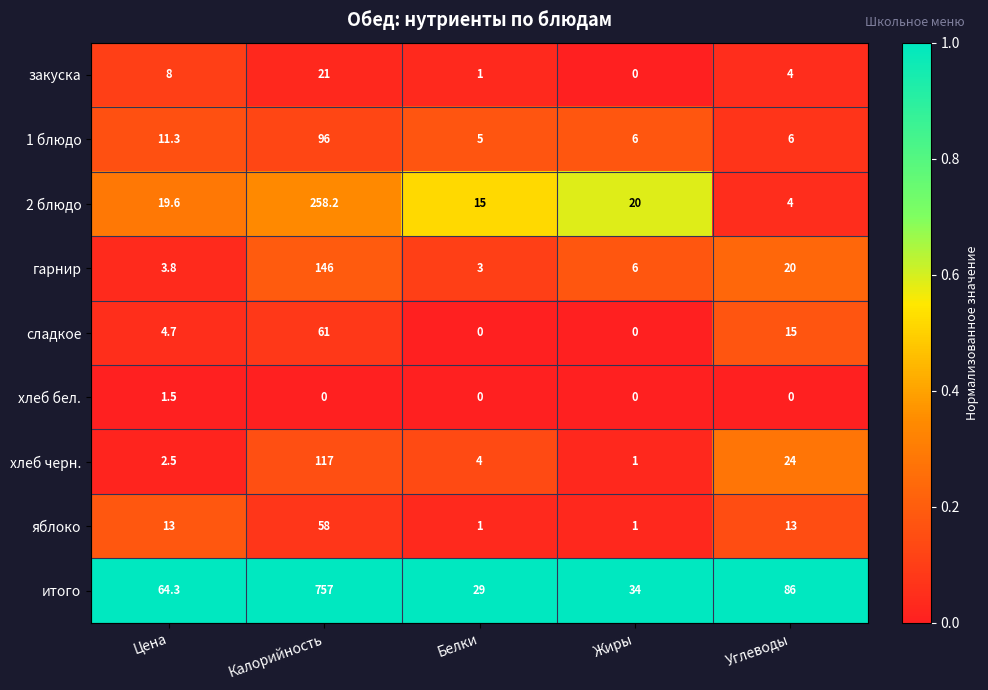

What is the sum of the 2 блюдо values at Цена and Калорийность?

277.8